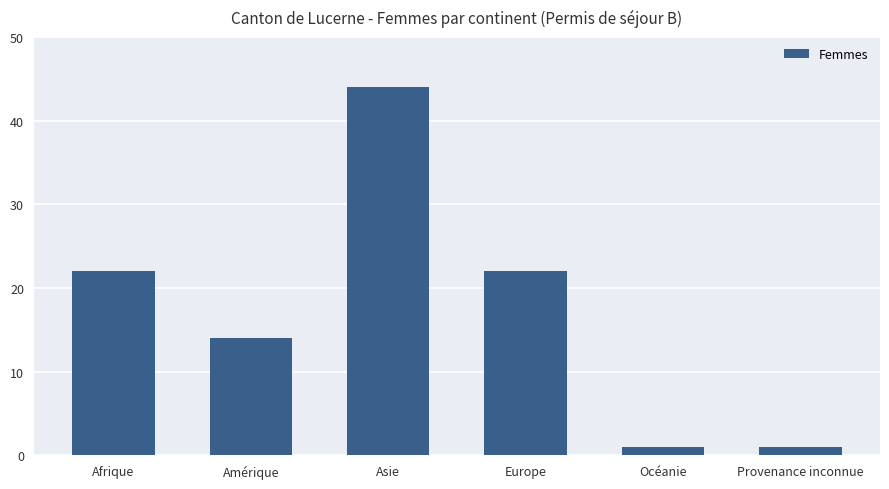

What is the ratio of the value at Provenance inconnue to the value at Océanie?

1.0